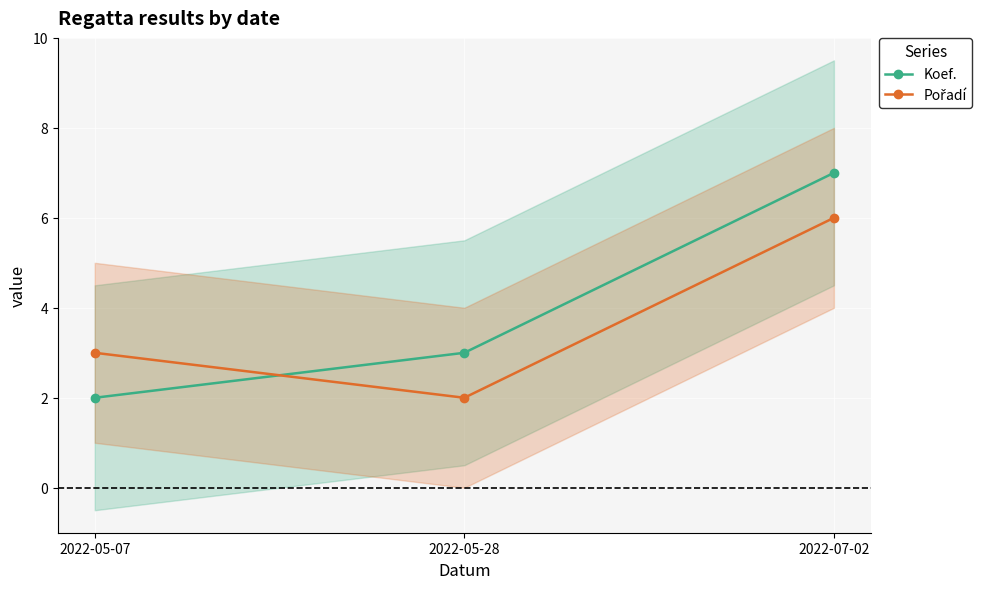

How many data points does each series have?

3